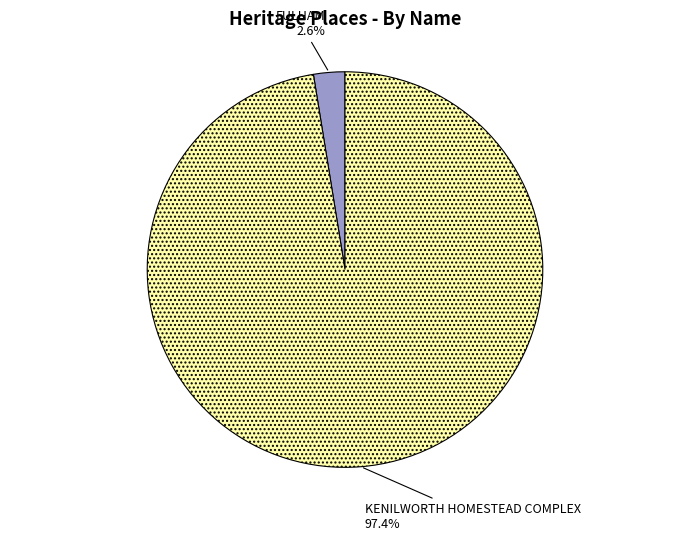

Between KENILWORTH HOMESTEAD COMPLEX and FULHAM, which is larger?

KENILWORTH HOMESTEAD COMPLEX